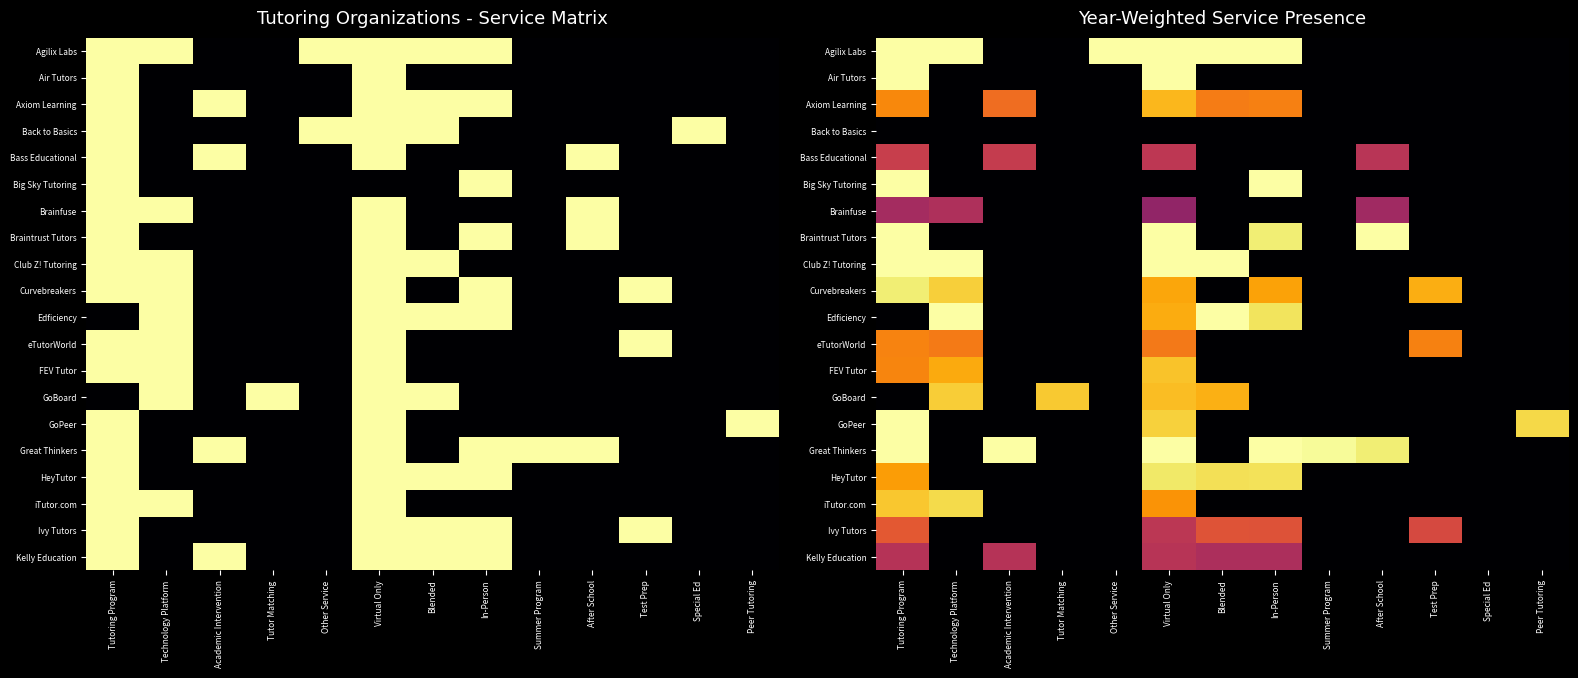

What is the approximate value of GoBoard at Virtual Only?

0.9